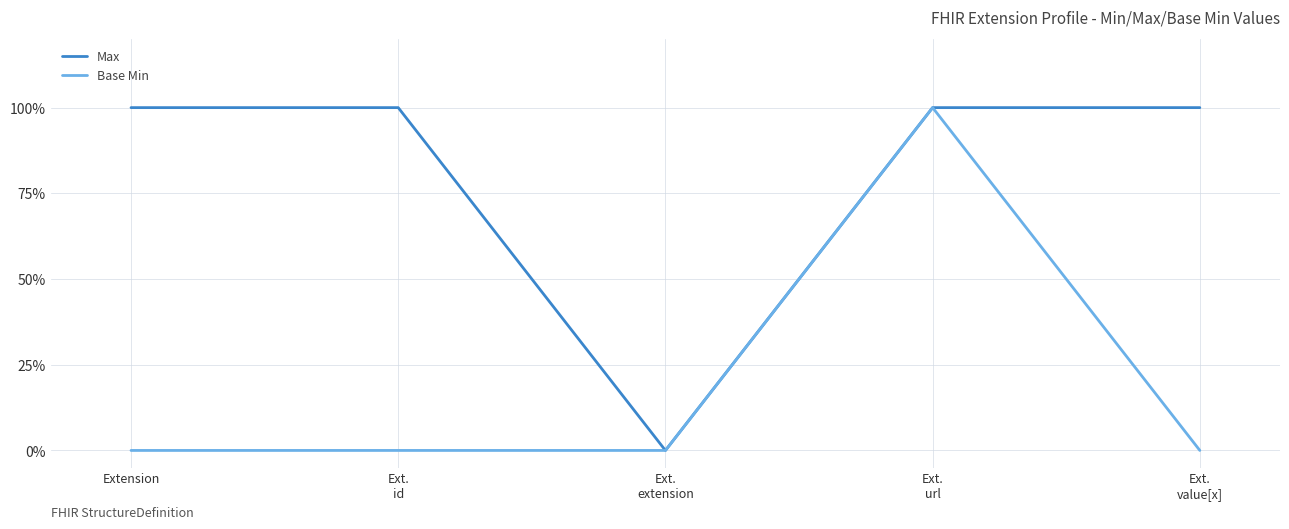

Which category has the lowest value in the Base Min series?

Extension